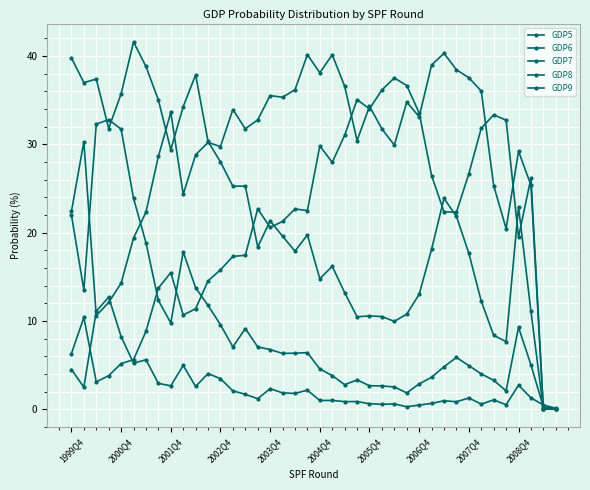

Which category has the highest value in the GDP9 series?

2002Q4